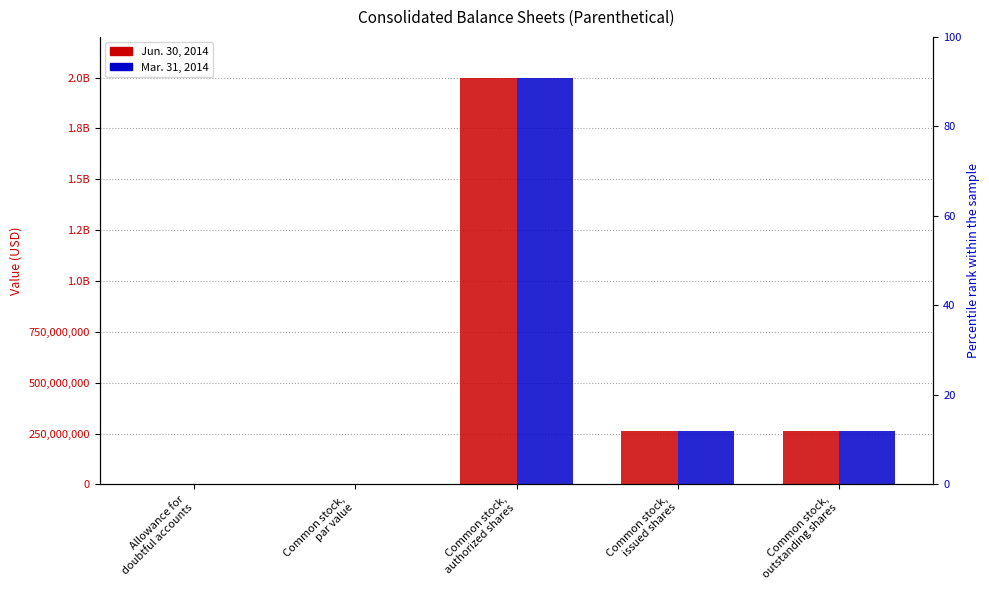

Is the value of Jun. 30, 2014 at Common stock,
issued shares greater than the value of Mar. 31, 2014 at Allowance for
doubtful accounts?

Yes